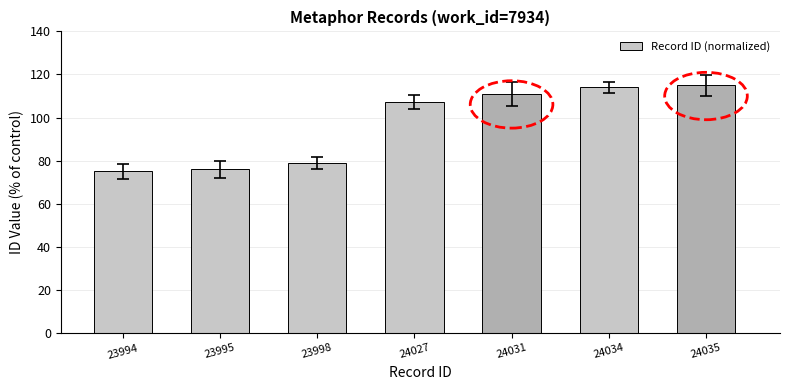

Read the value at 23998.

78.9